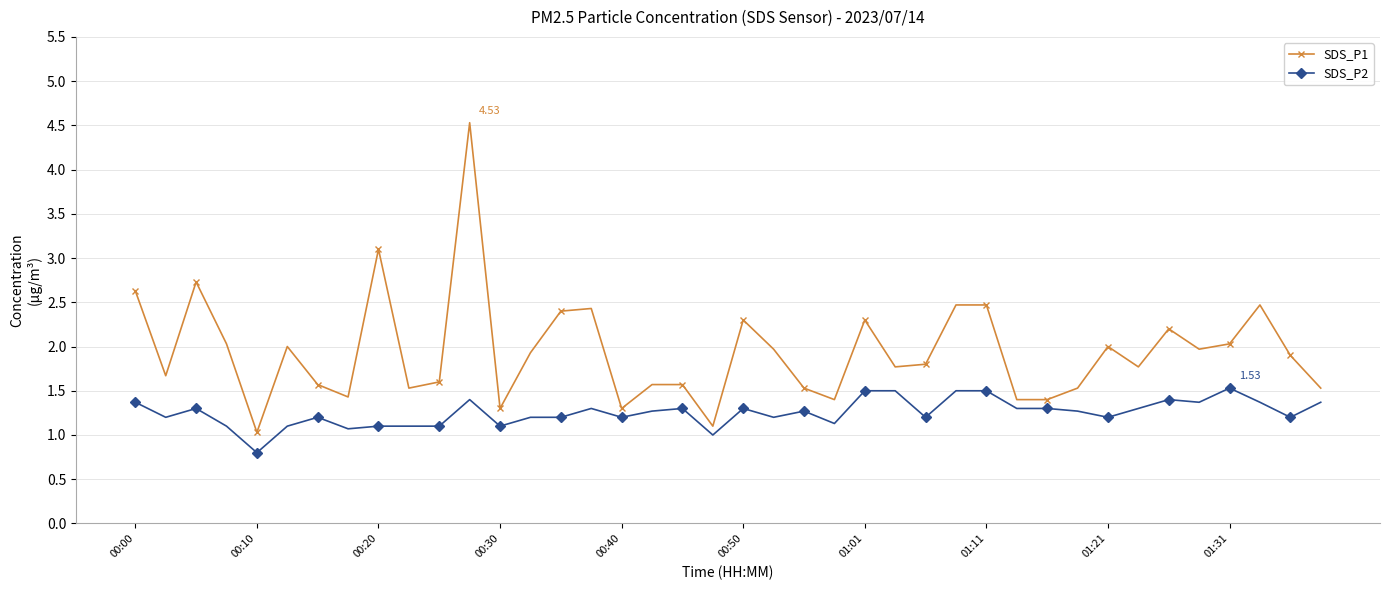

Which series has the largest range (max minus min)?

SDS_P1